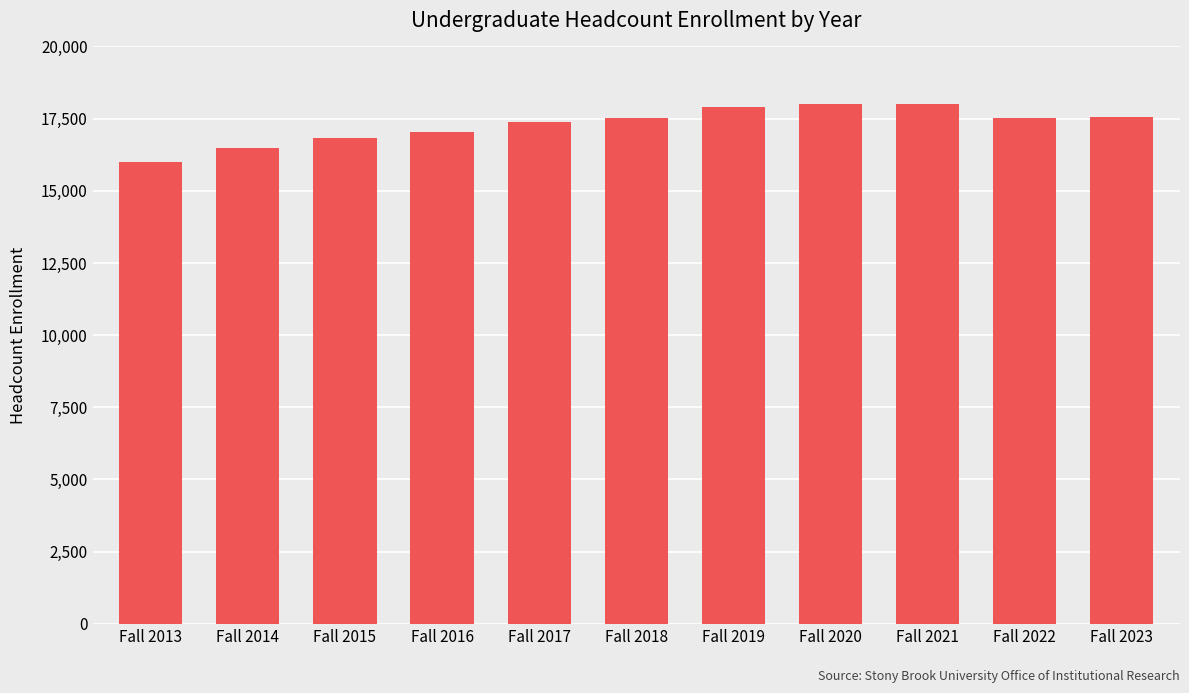

What is the change in value from Fall 2016 to Fall 2021?

+973